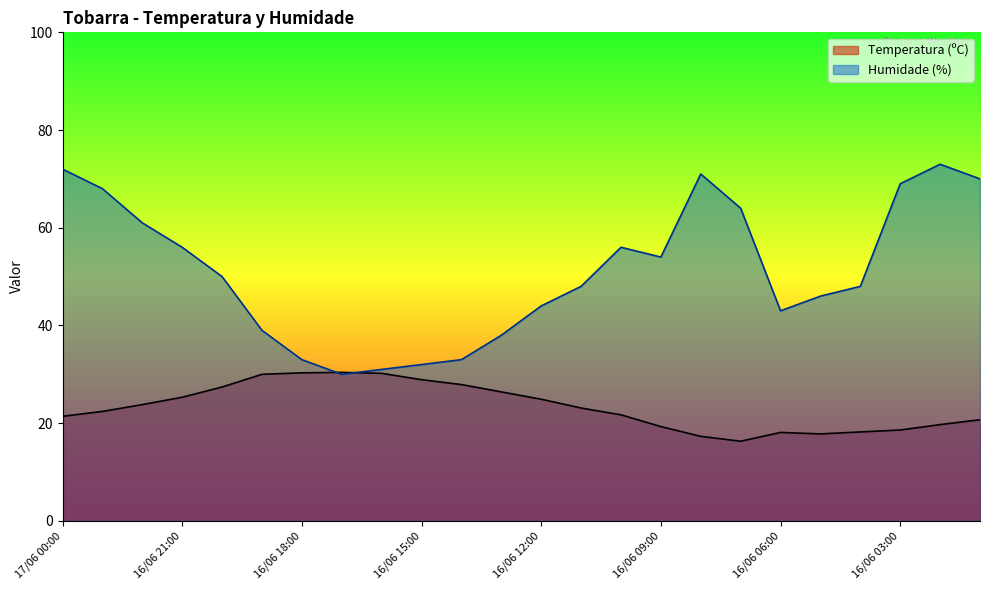

How many values in the Humidade (%) series are below 50?

12